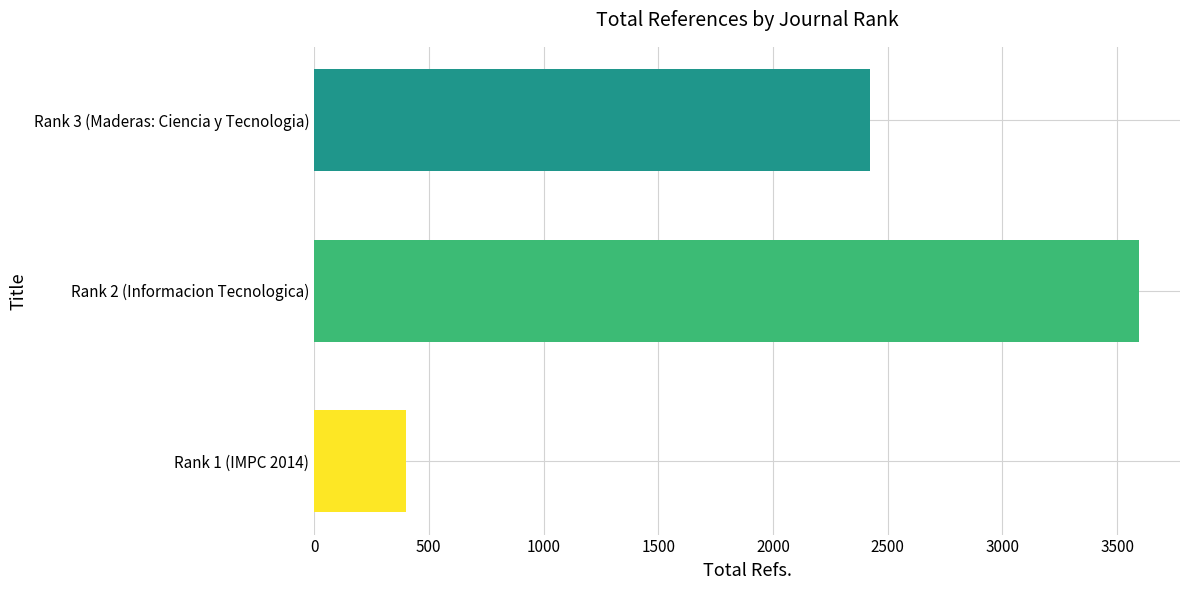

Approximately how many times larger is the value at Rank 2 (Informacion Tecnologica) compared to Rank 1 (IMPC 2014)?

9.0